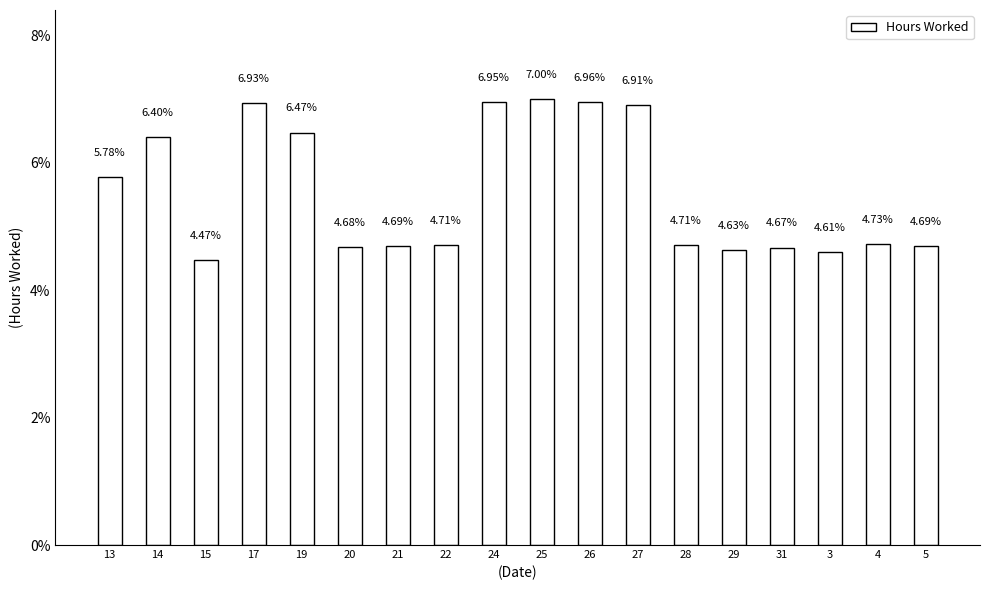

What is the difference between the values at 26 and 15?

2.5